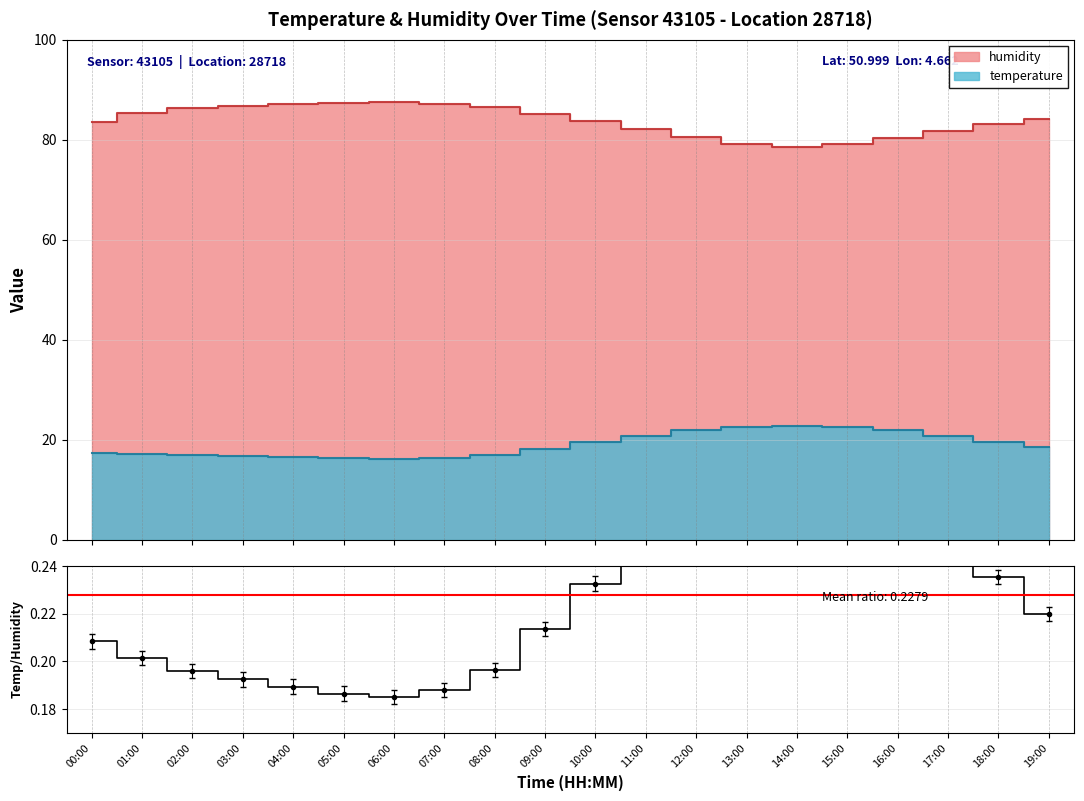

Where is the data nearest to the value 0?

06:00